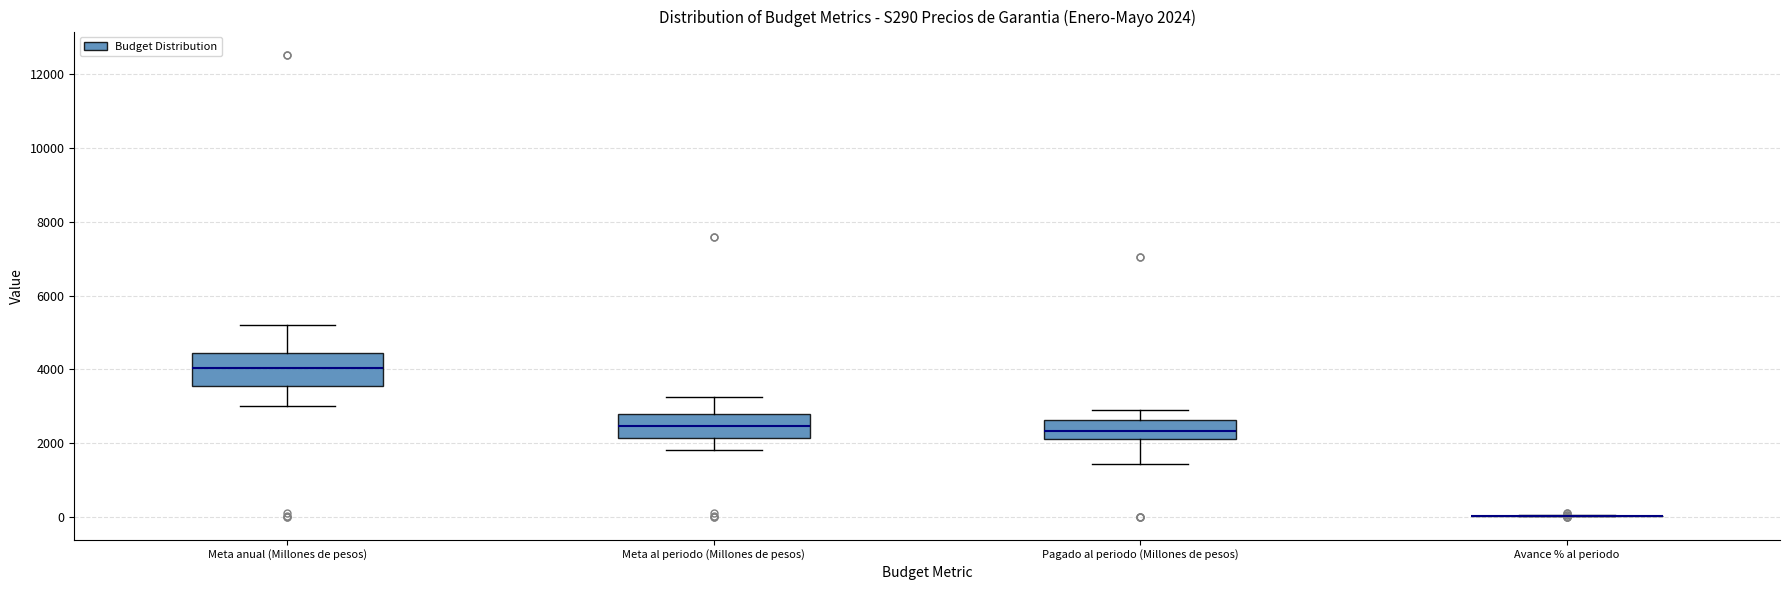

Comparing the boxes themselves (not the whiskers), which one is the tallest?

Meta anual (Millones de pesos)